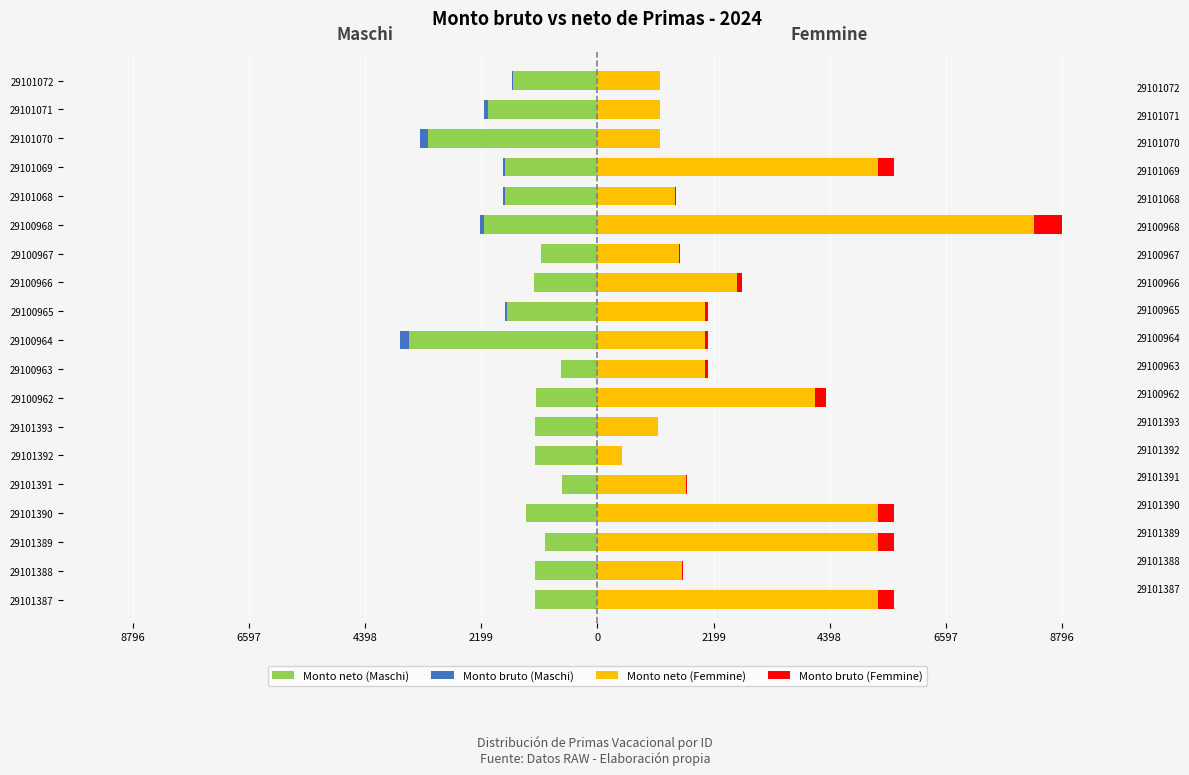

What is the average value of the Monto bruto (Femmine) series?

120.6